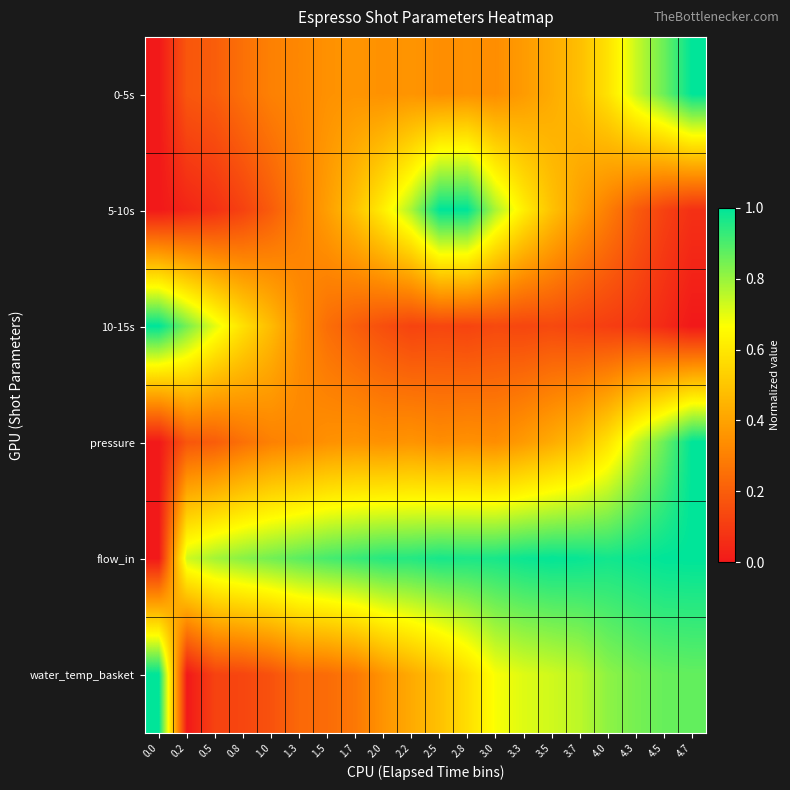

At how many categories does at least one series exceed 0?

20